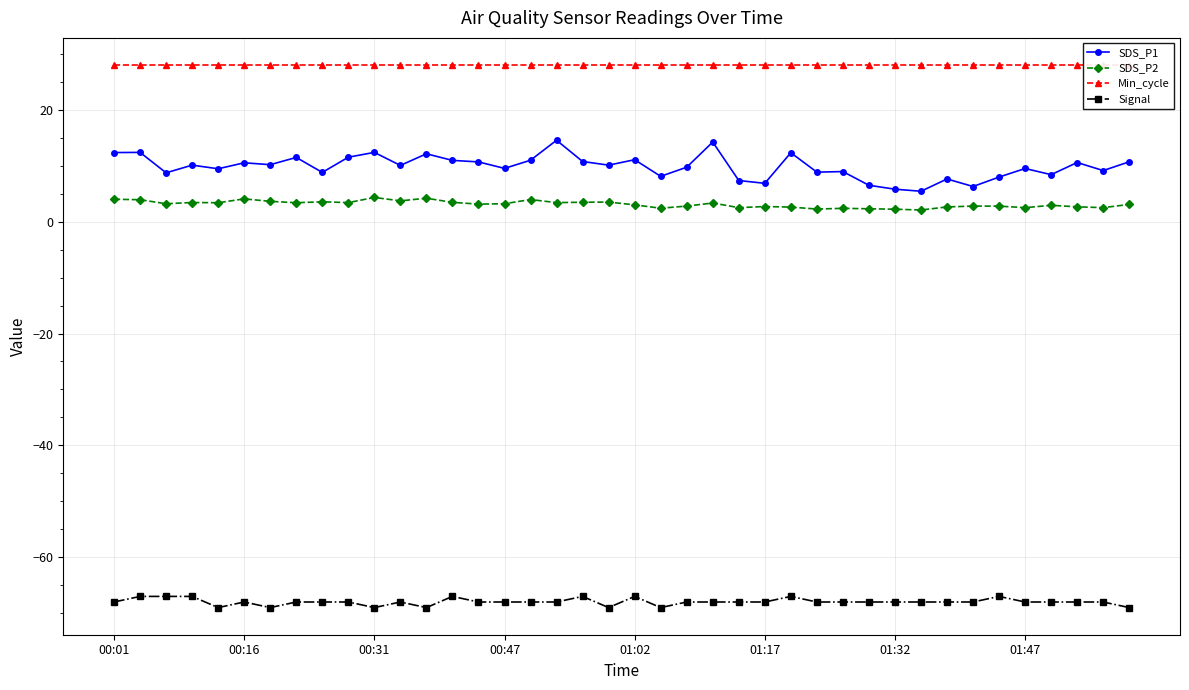

The SDS_P1 series shows 5.8 at 01:32. True or false?

True